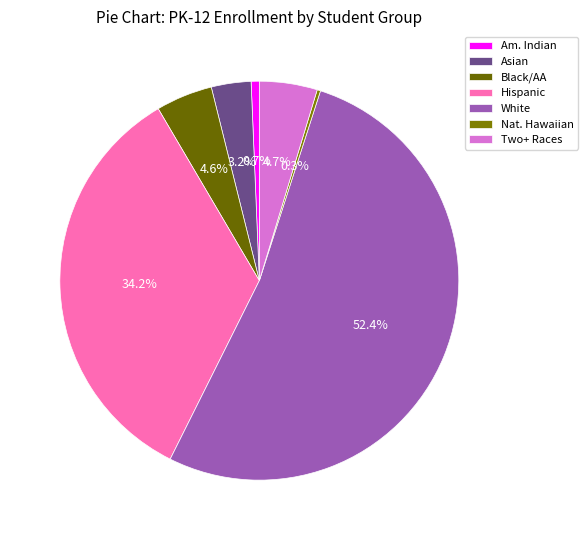

To the nearest percent, what portion does Asian represent?

3%